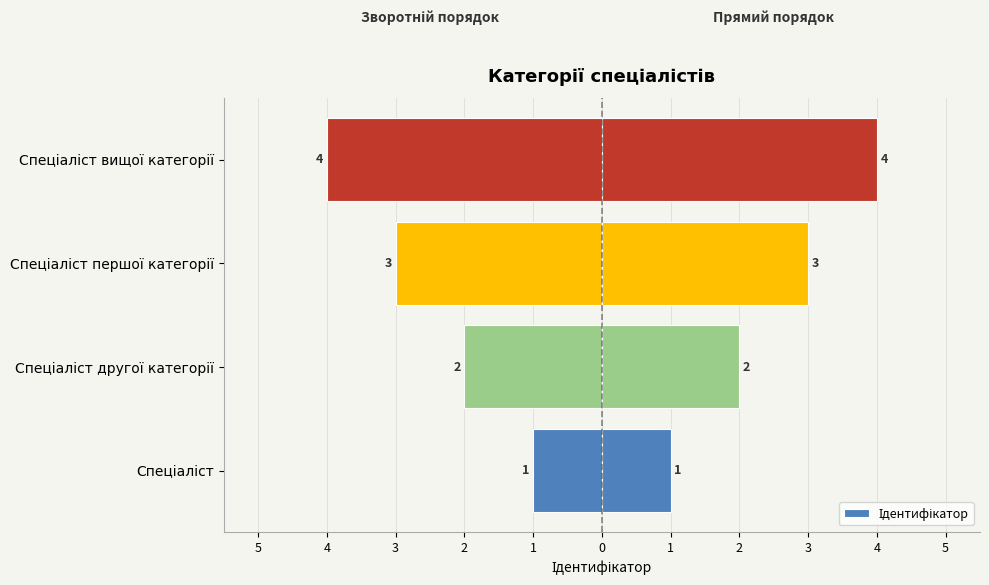

Count the number of values greater than -2.

1